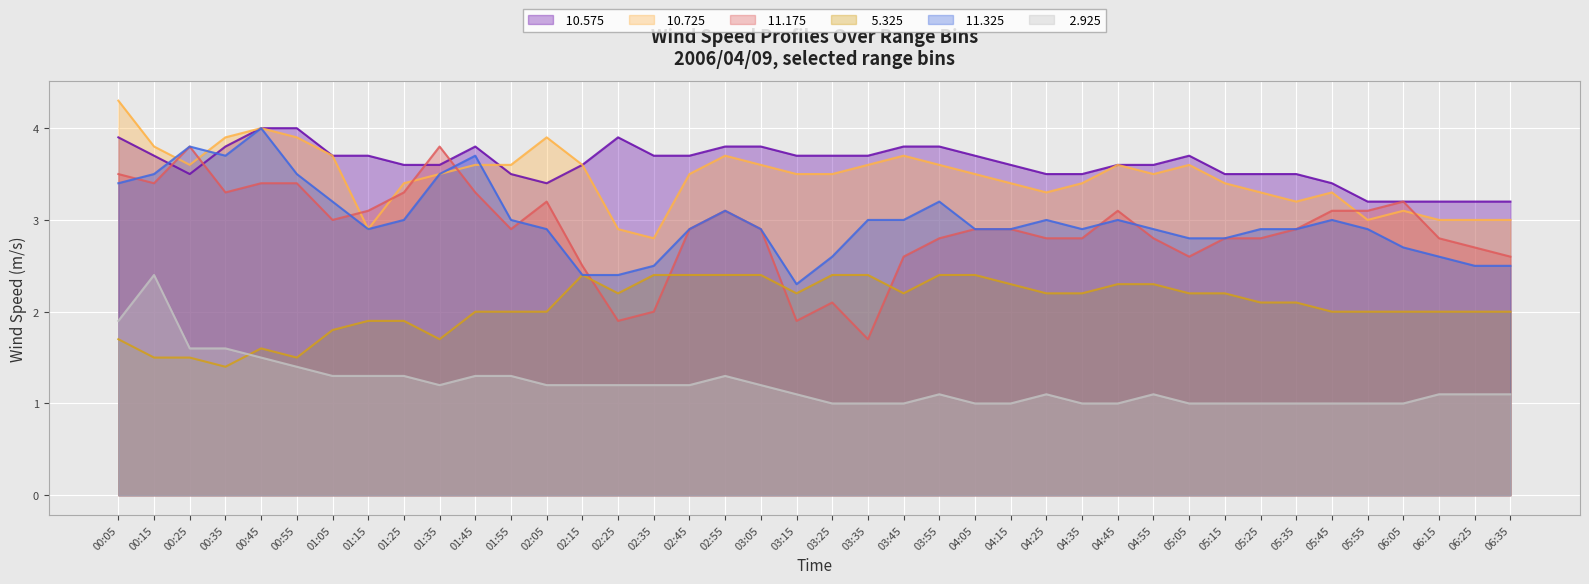

Is the value of  11.175 at 06:05 greater than the value of   5.325 at 05:35?

Yes